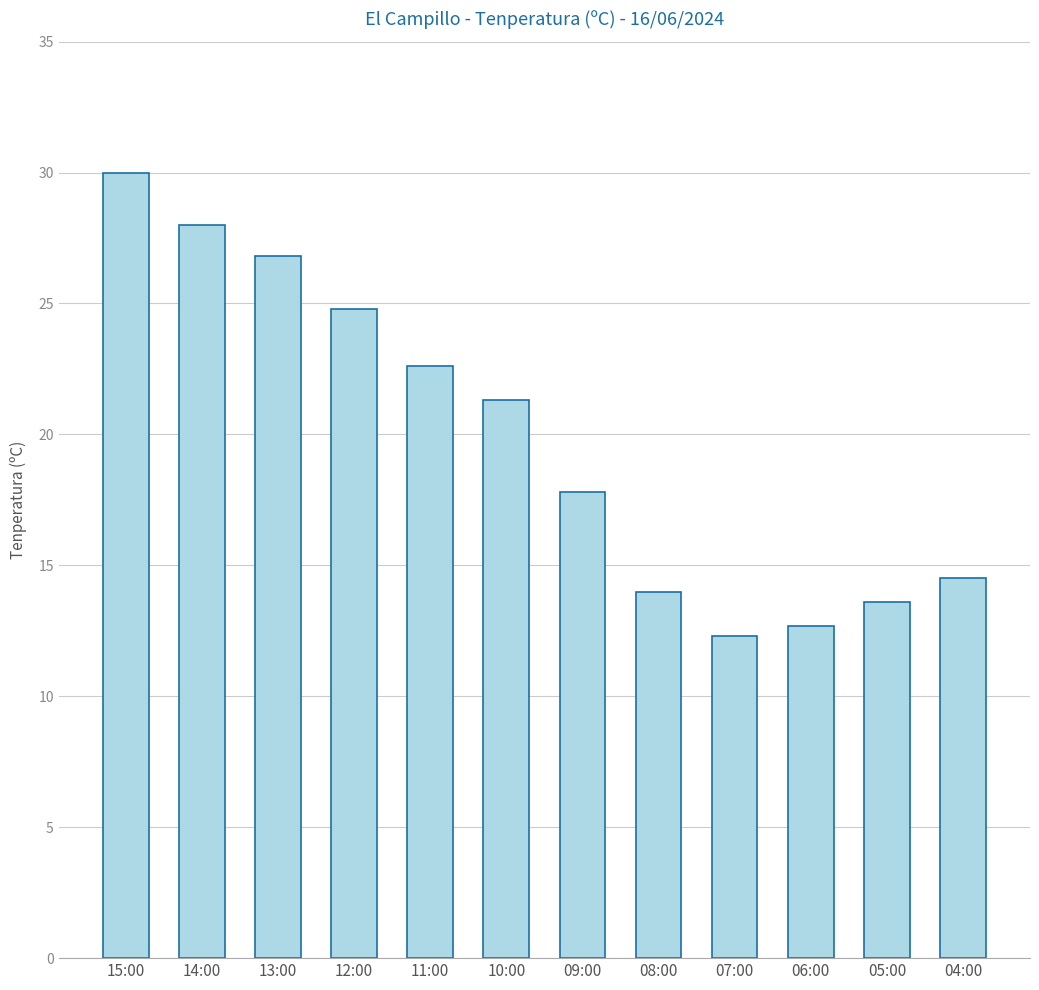

What is the change in value from 14:00 to 05:00?

-14.4